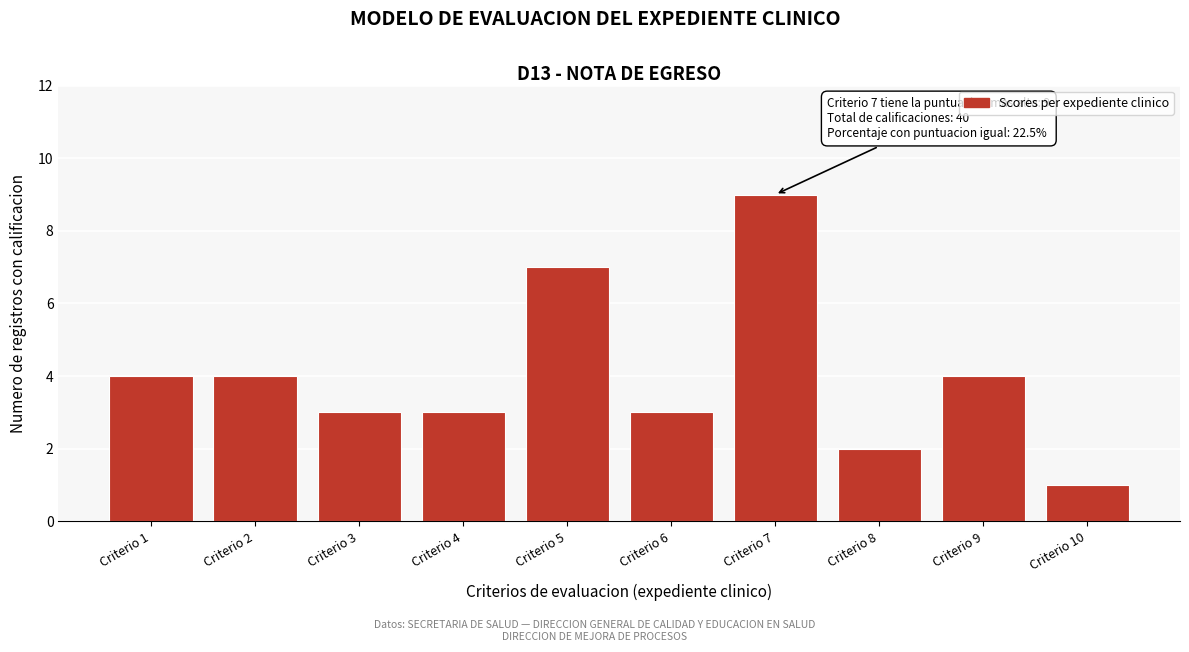

Reading left to right, what are all the values shown in this chart?

Criterio 1=4	Criterio 2=4	Criterio 3=3	Criterio 4=3	Criterio 5=7	Criterio 6=3	Criterio 7=9	Criterio 8=2	Criterio 9=4	Criterio 10=1